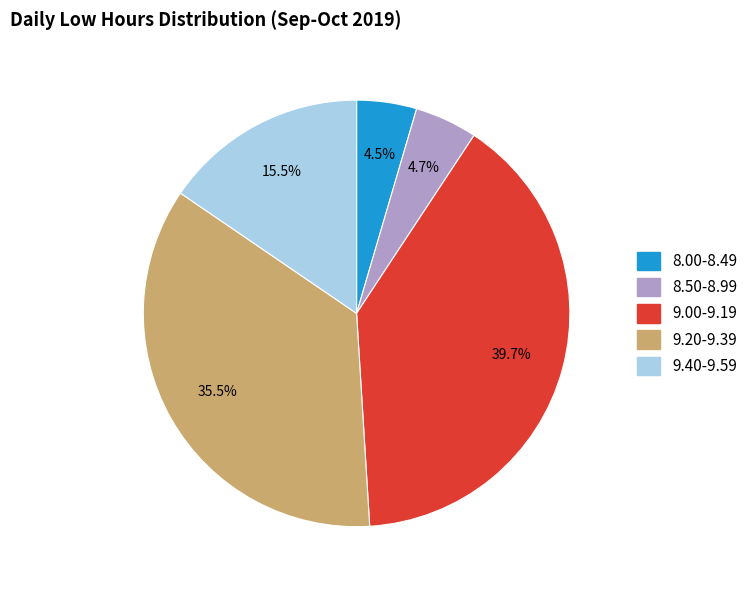

Count the number of slices in the pie.

5